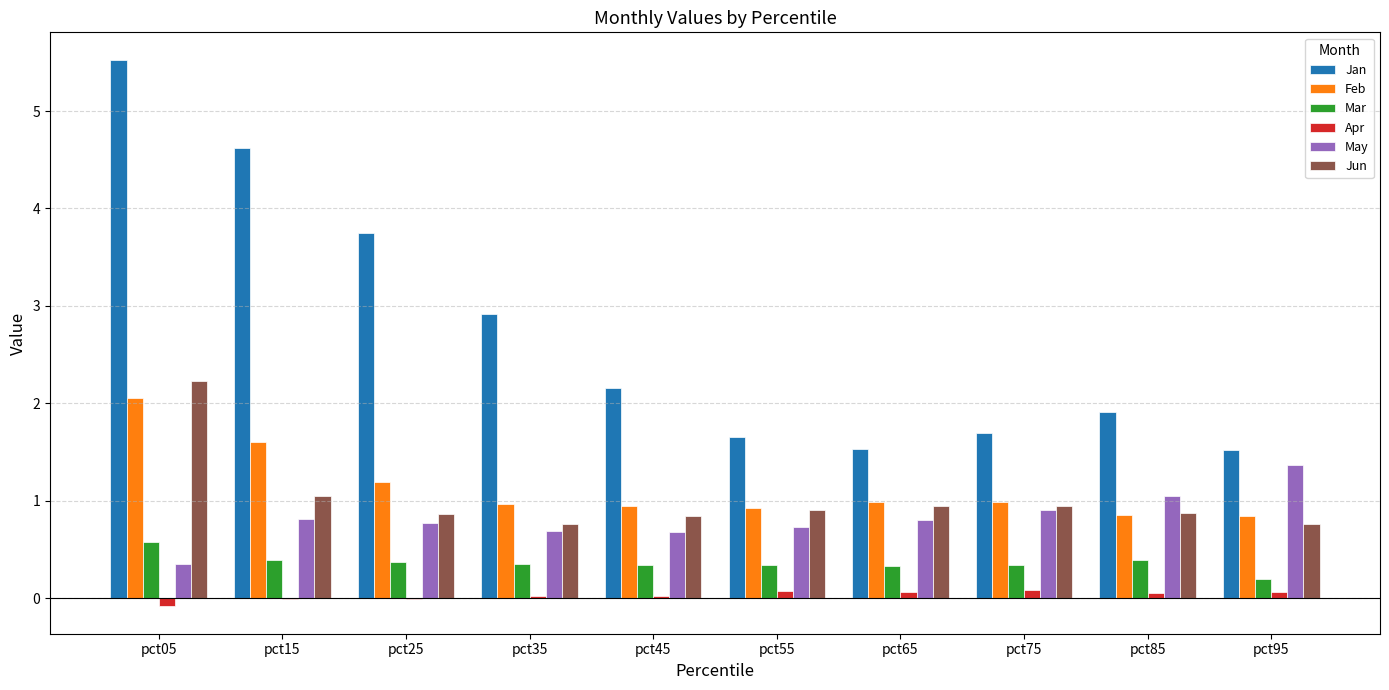

What is the spread (max minus min) of values at pct55?

1.6